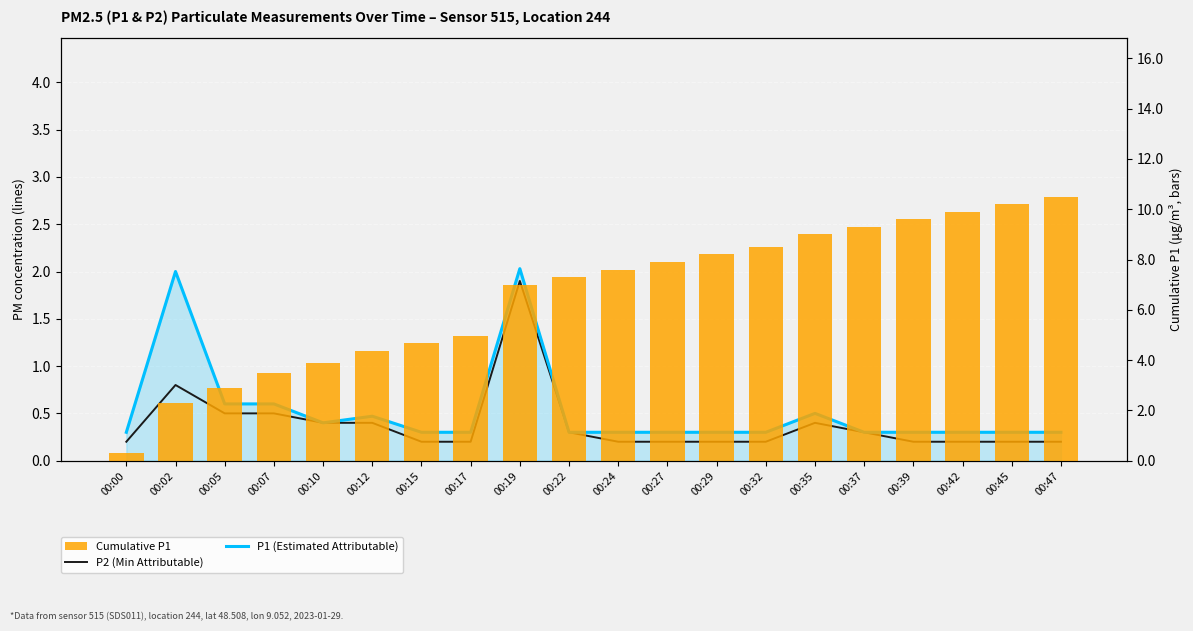

Which series changed the most between 00:12 and 00:15?

Cumulative P1